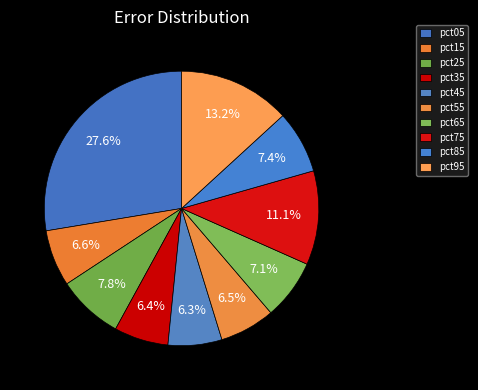

To the nearest percent, what is the combined percentage of pct05 and pct85?

35%